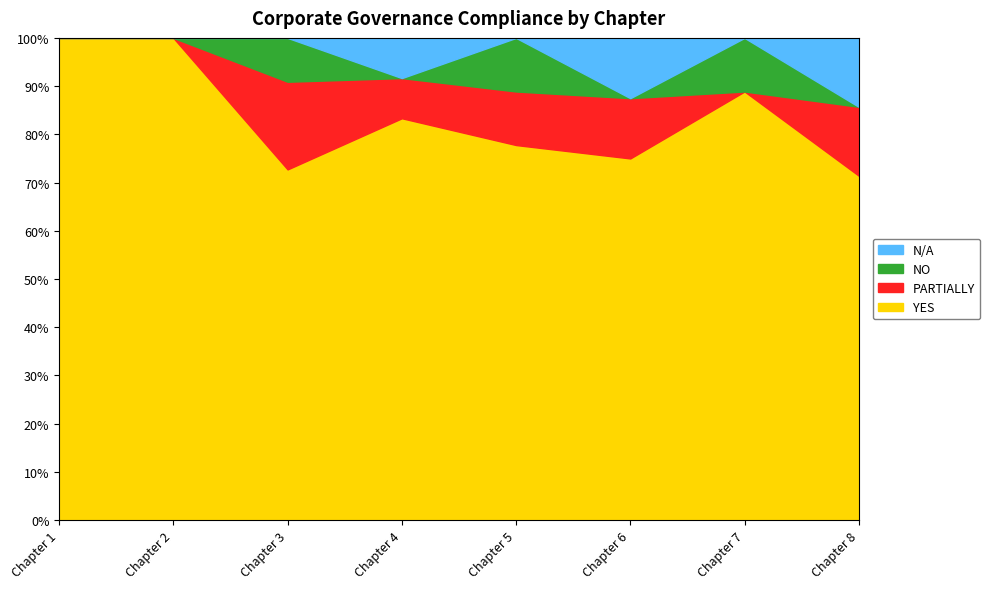

Where do PARTIALLY and NO first cross each other?

Chapter 6 and Chapter 7